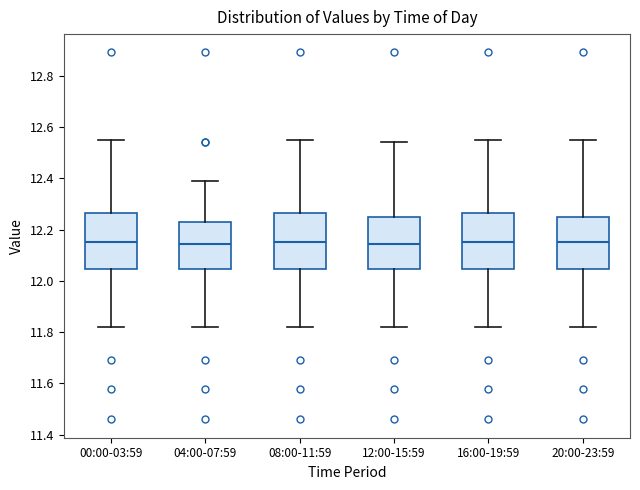

Reading left to right, read every box against the y-axis: the position of its median line, the range the box covers, and the ends of its whiskers. The values are not printed on the chart, so give them approximately, as read against the axis.

00:00-03:59: median 12.16, box 12.04 to 12.26, whiskers 11.82 to 12.56
04:00-07:59: median 12.14, box 12.04 to 12.22, whiskers 11.82 to 12.40
08:00-11:59: median 12.16, box 12.04 to 12.26, whiskers 11.82 to 12.56
12:00-15:59: median 12.14, box 12.04 to 12.26, whiskers 11.82 to 12.54
16:00-19:59: median 12.16, box 12.04 to 12.26, whiskers 11.82 to 12.56
20:00-23:59: median 12.16, box 12.04 to 12.26, whiskers 11.82 to 12.56